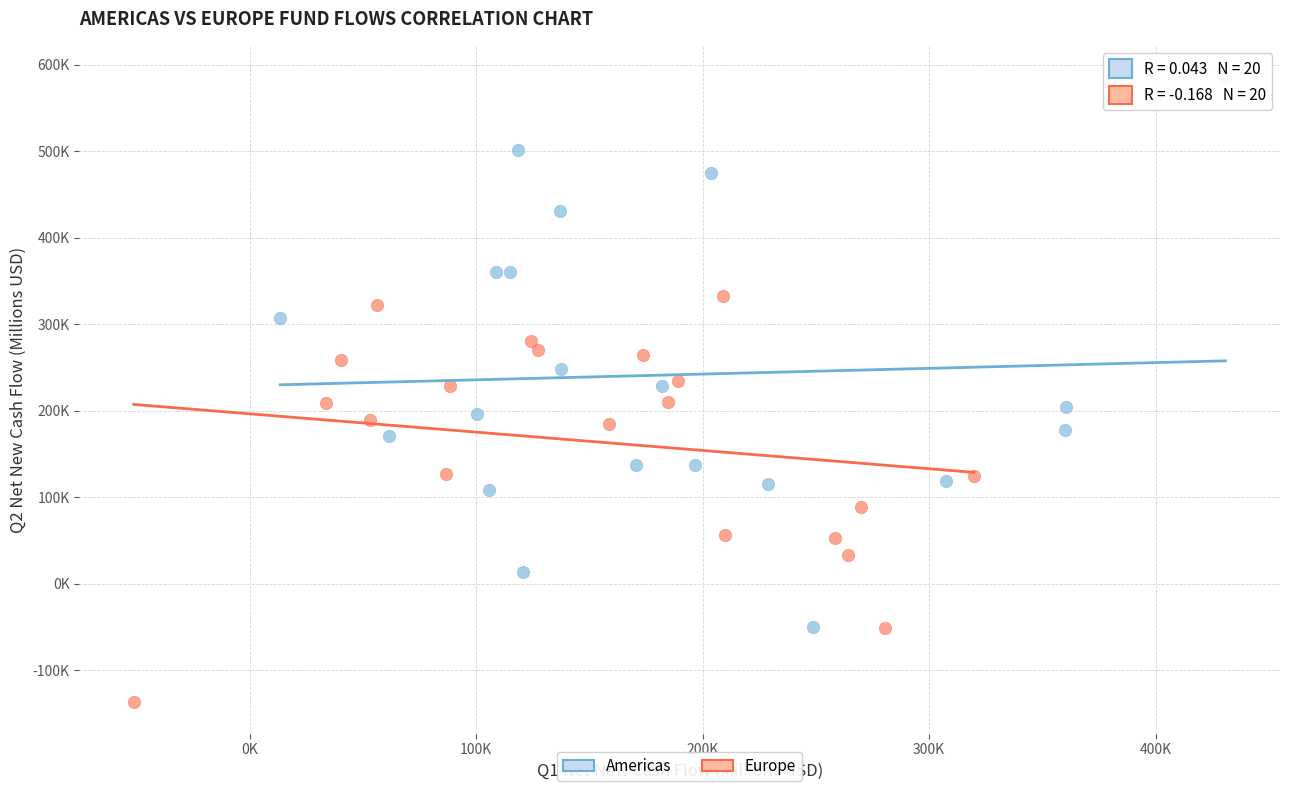

What are all the series names shown in the legend?

Americas, Europe